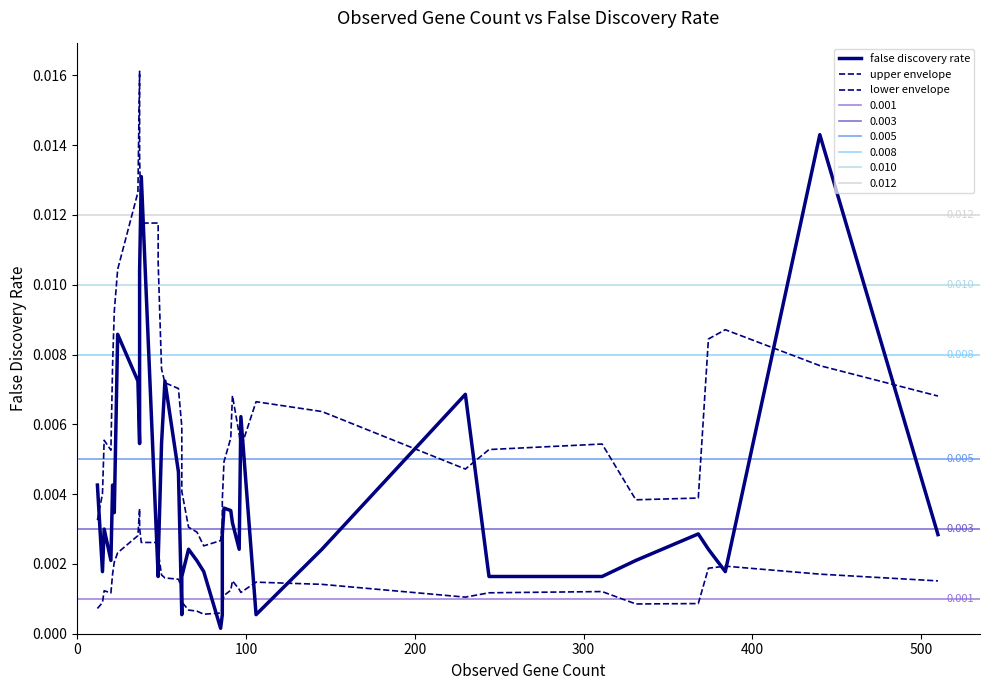

True or false: lower envelope has more than 2 points higher than both neighbors.

True